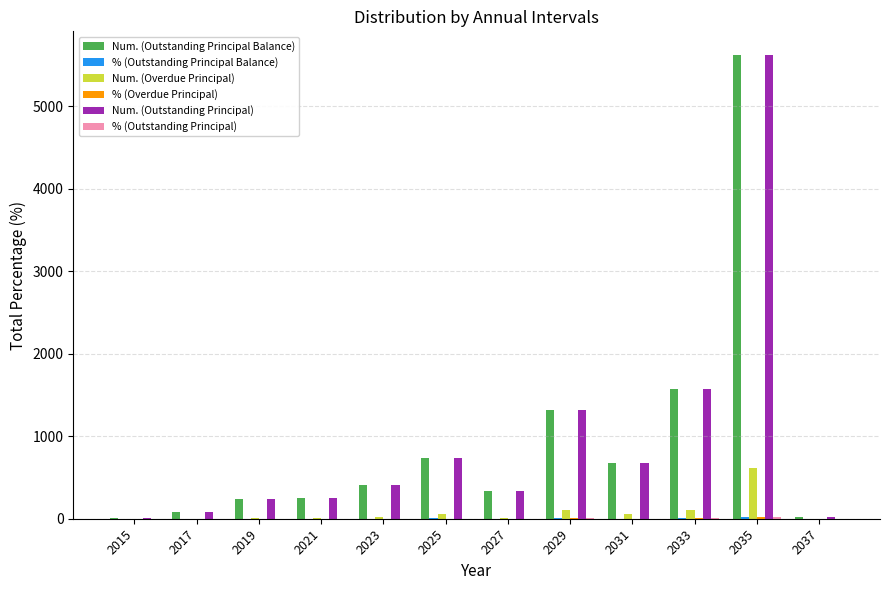

At which category does the chart reach its peak across all series?

2035